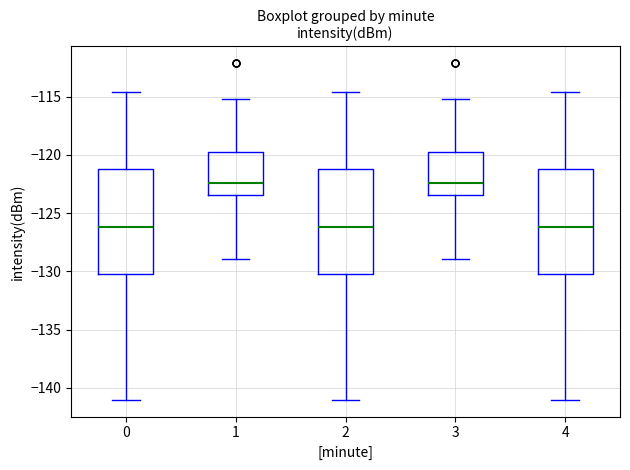

Where is the lower edge of the box at x = 4 on the y-axis? The values are not printed on the chart, so give them approximately, as read against the axis.

-130.0